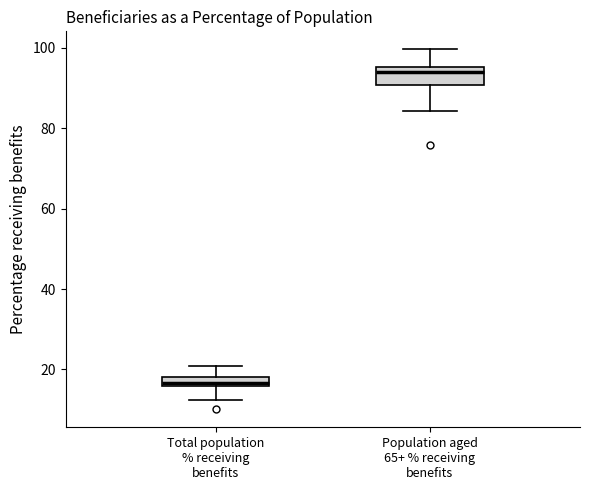

Where is the upper edge of the box for Population aged 65+ % receiving benefits on the y-axis? The values are not printed on the chart, so give them approximately, as read against the axis.

96